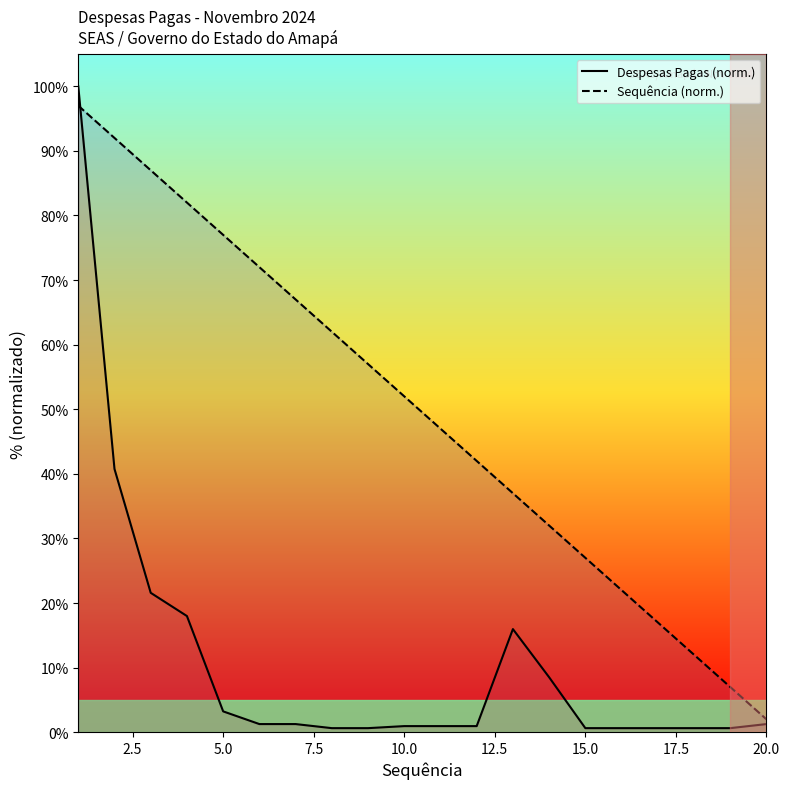

Which series has the largest range (max minus min)?

Despesas Pagas (norm.)